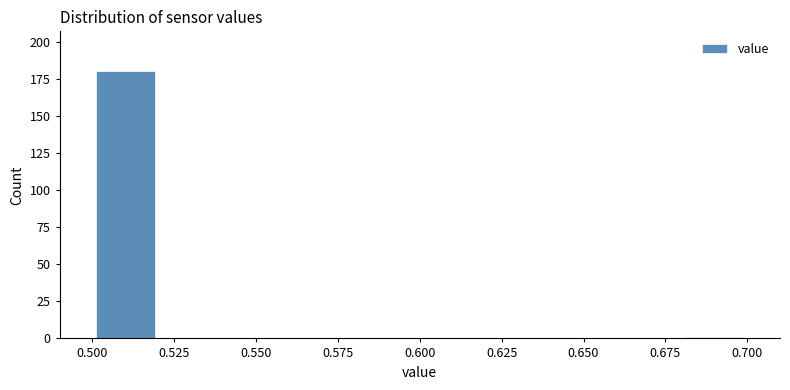

Reading left to right, list every bar in this chart as the range it spans on the x-axis followed by its height. The values are not printed on the chart, so give them approximately, as read against the axis.

0.50 to 0.52: 180
0.52 to 0.54: 0
0.54 to 0.56: 0
0.56 to 0.58: 0
0.58 to 0.60: 0
0.60 to 0.62: 0
0.62 to 0.64: 0
0.64 to 0.66: 0
0.66 to 0.68: 0
0.68 to 0.70: under 5